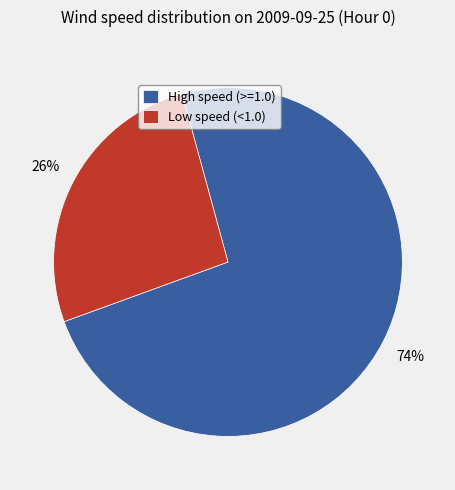

True or false: Low speed (<1.0) accounts for 26% of the total.

True